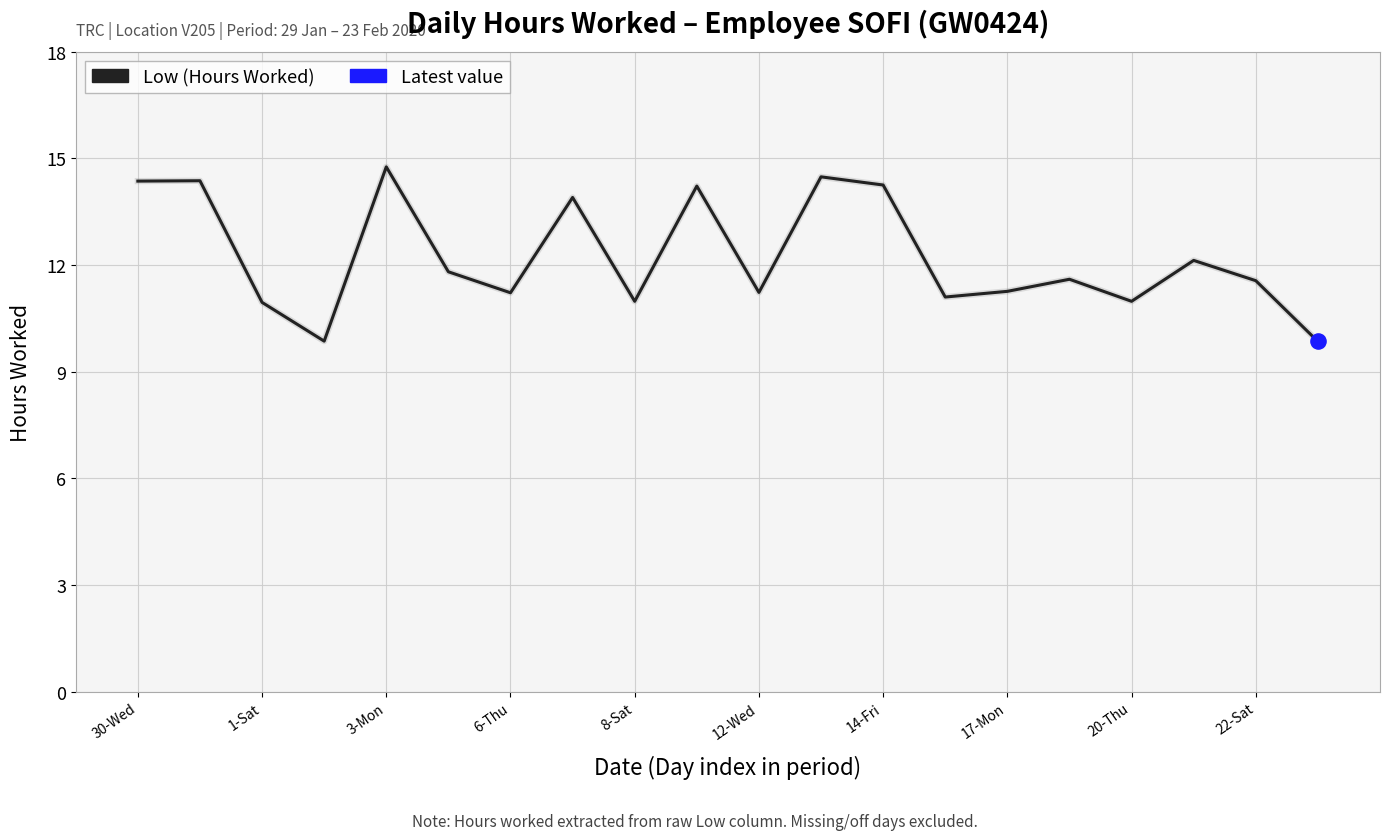

What is the difference between the maximum and minimum values?

4.9